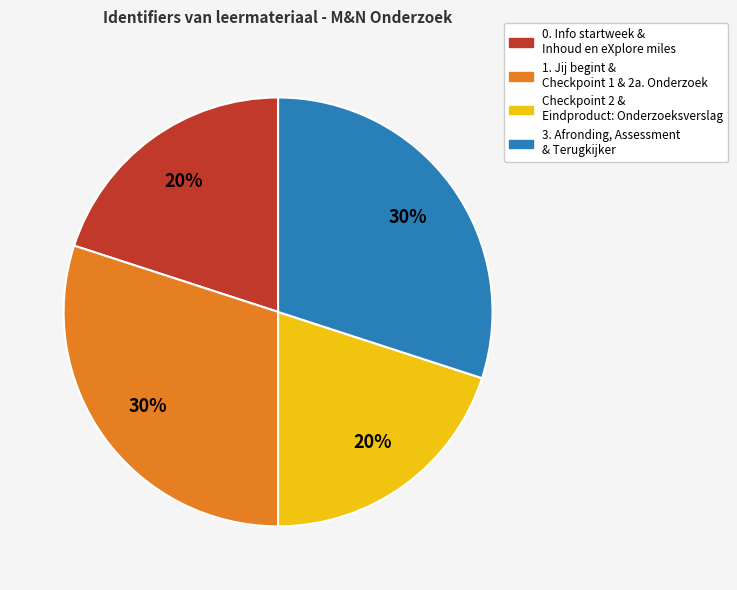

Does any single category account for the majority?

No